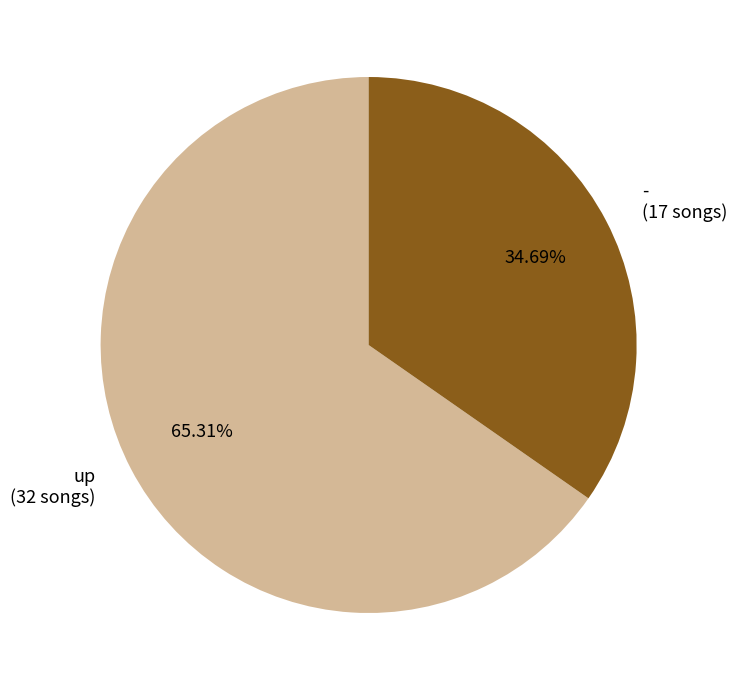

What is the largest slice in the pie chart?

up